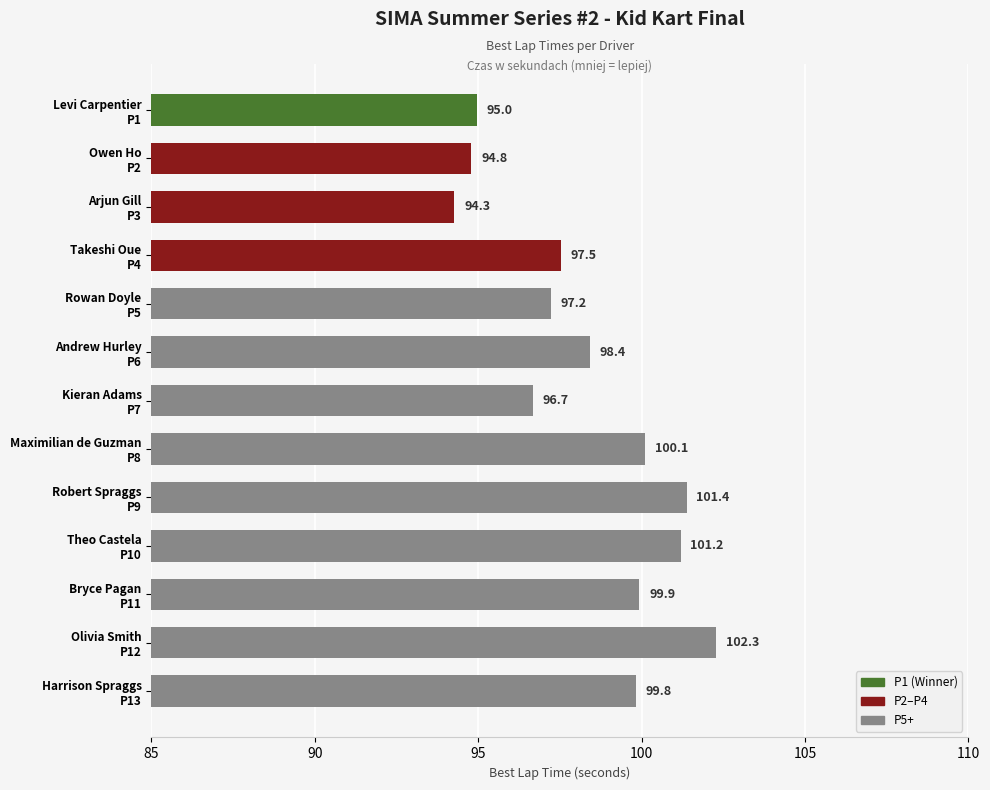

What is the sum of all values?

1278.6